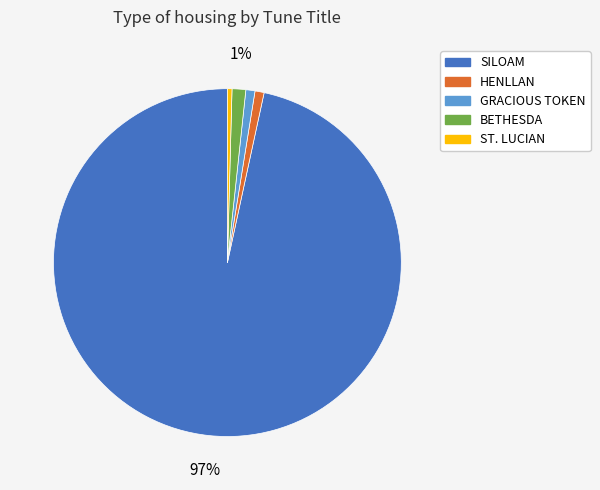

Approximately how many times larger is the value at SILOAM compared to ST. LUCIAN?

228.0